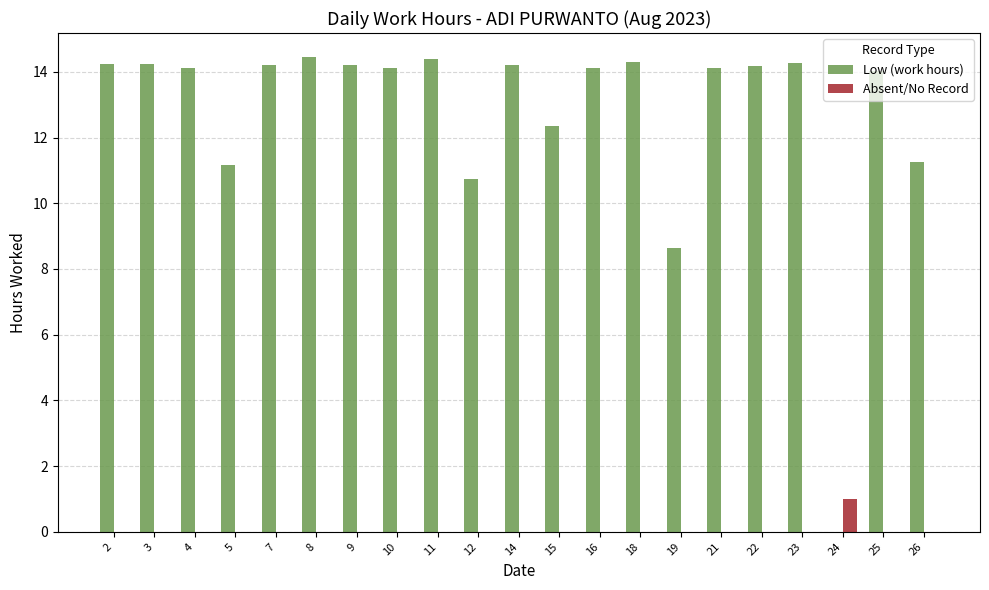

What is the total value across all series at 7?

14.2